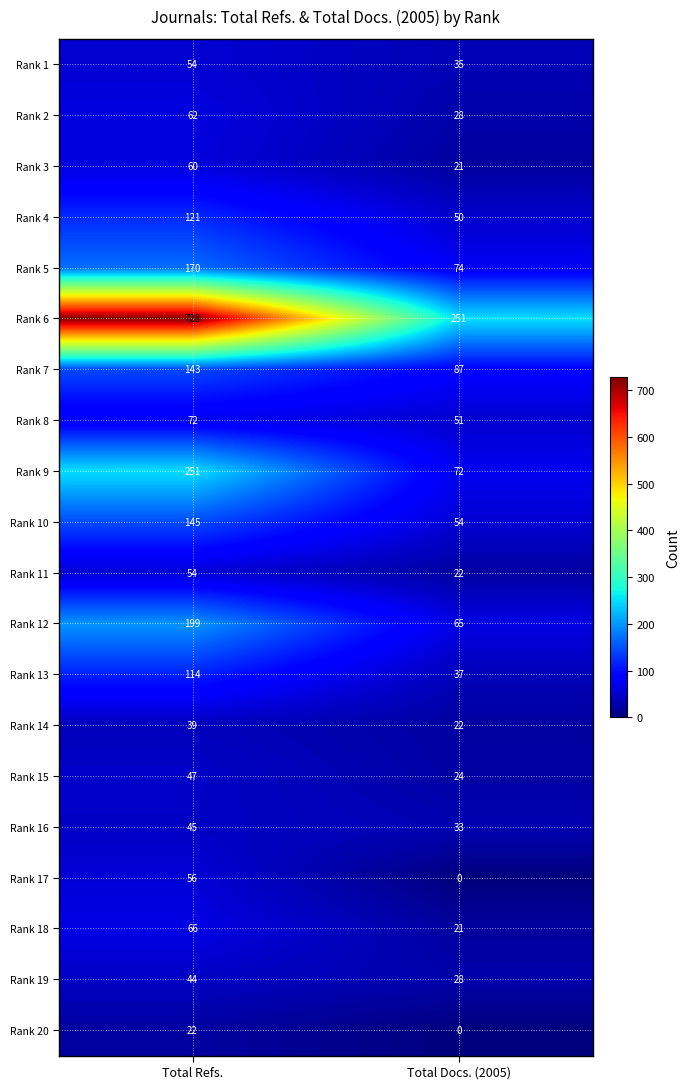

How many categories are shown in the chart?

2